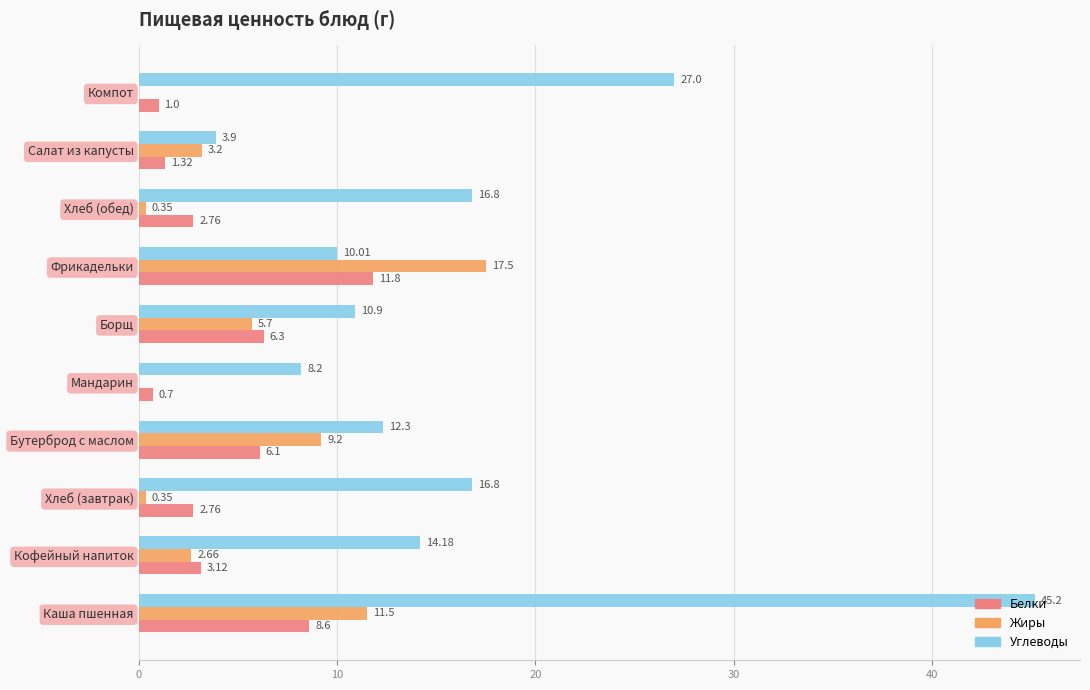

Where is Белки nearest to the value 6?

Бутерброд с маслом